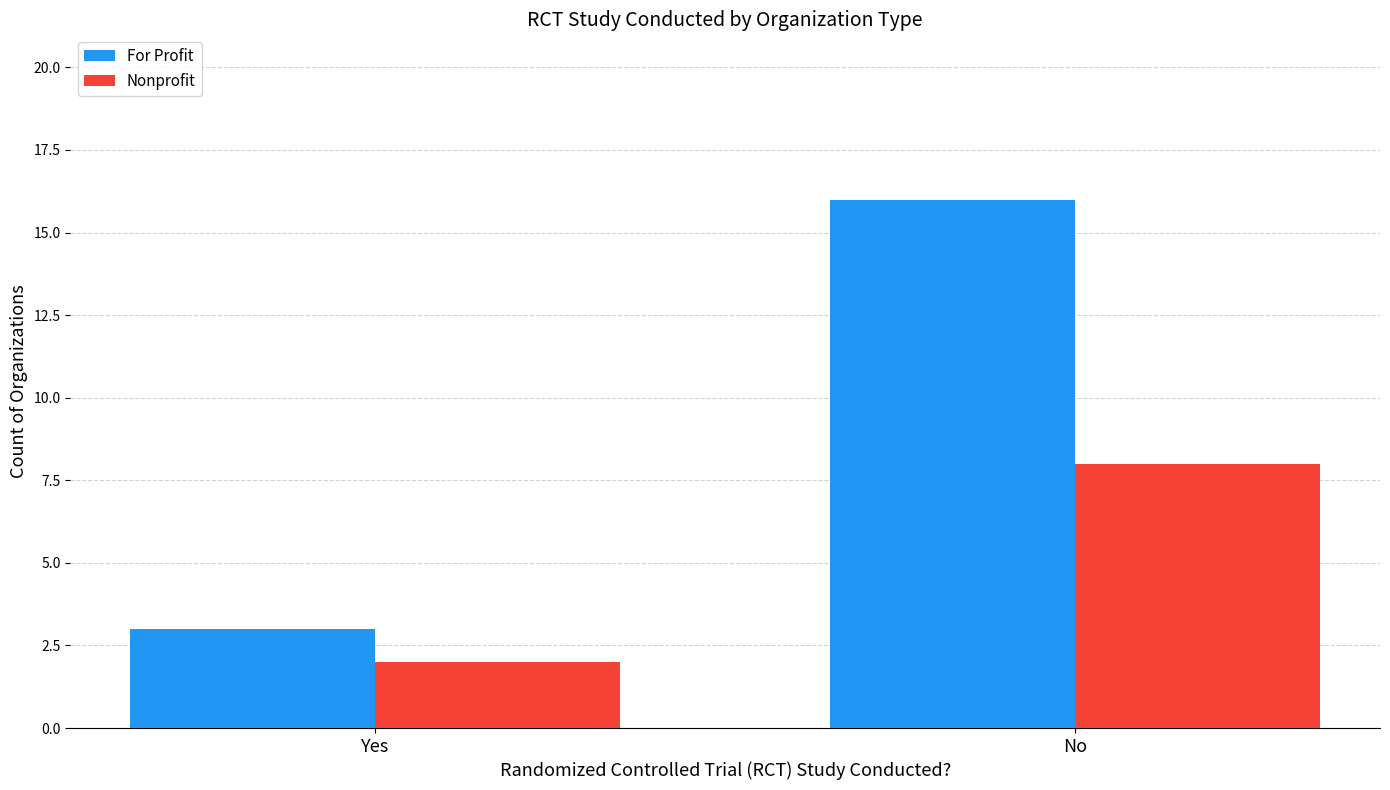

What is the label of the 2nd bar from the left?

No